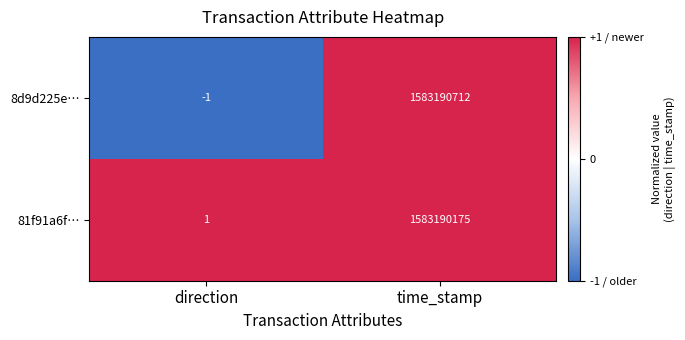

Reading left to right, list all the values displayed in this chart.

8d9d225e…: -1	1583190712
81f91a6f…: 1	1583190175